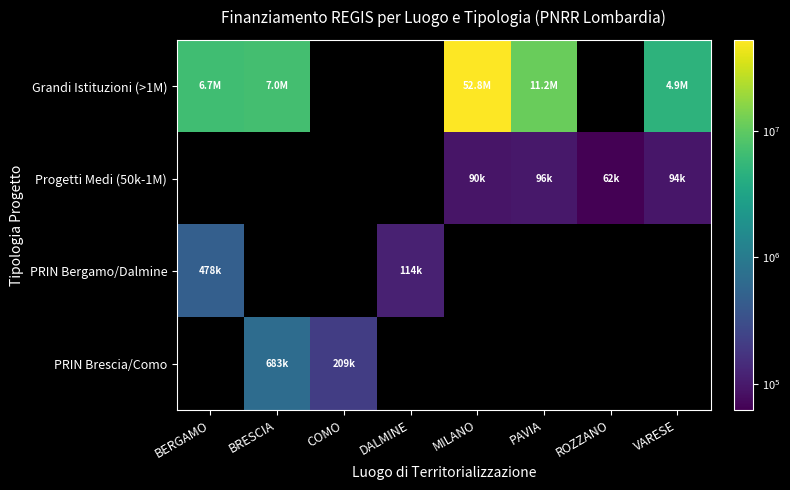

Which series has the widest spread of values?

Grandi Istituzioni (>1M)